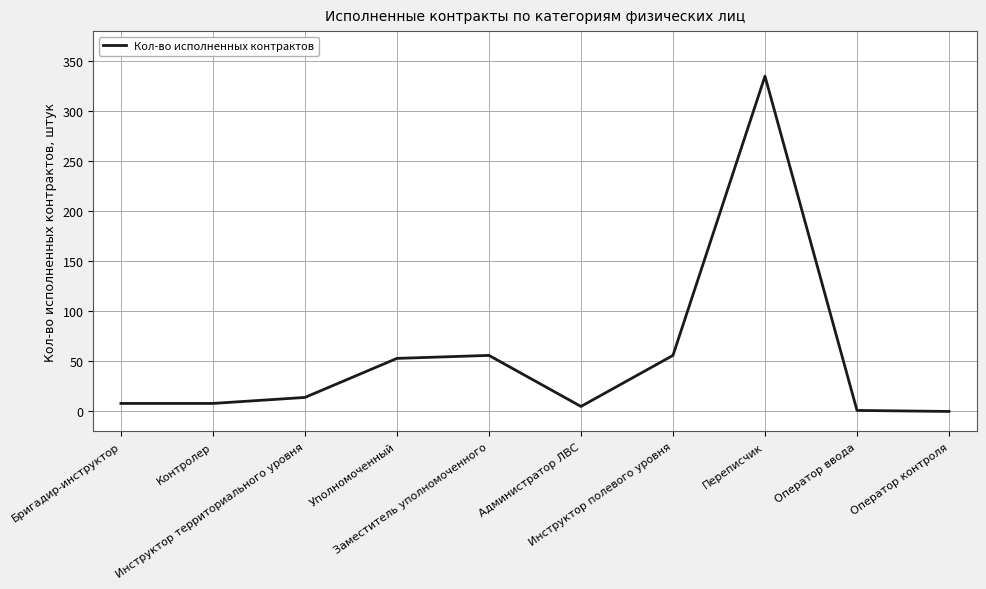

What is the greatest value displayed?

335